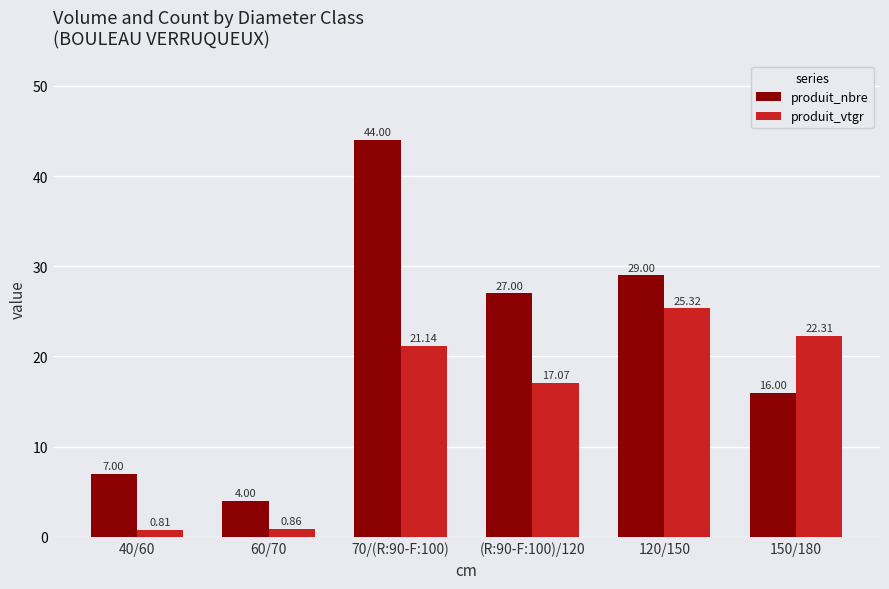

Which series has the widest spread of values?

produit_nbre